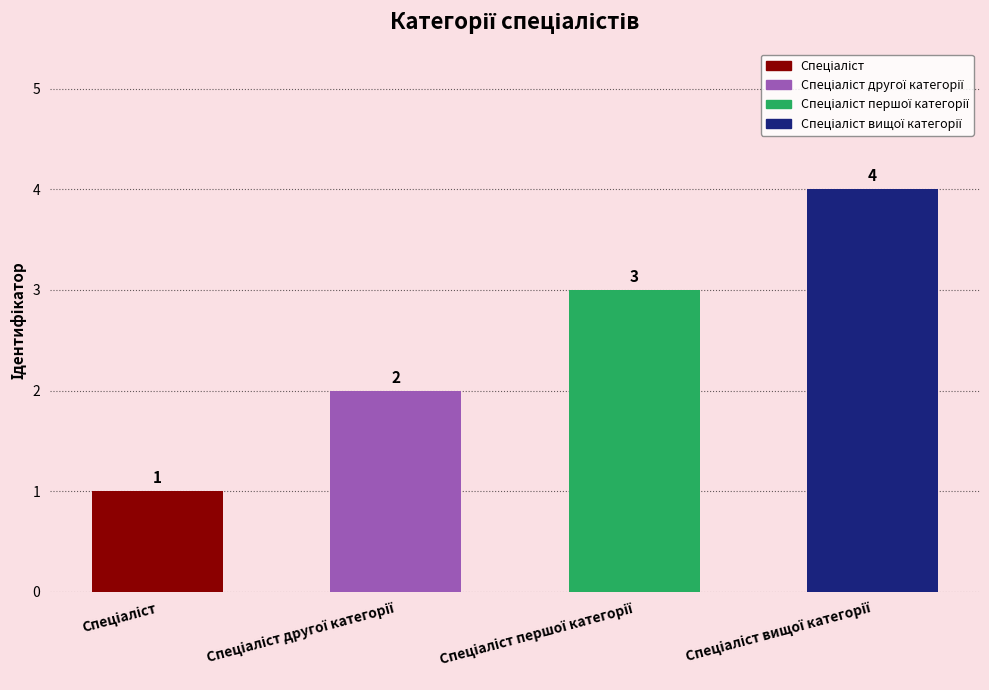

Does the chart contain any negative values?

No